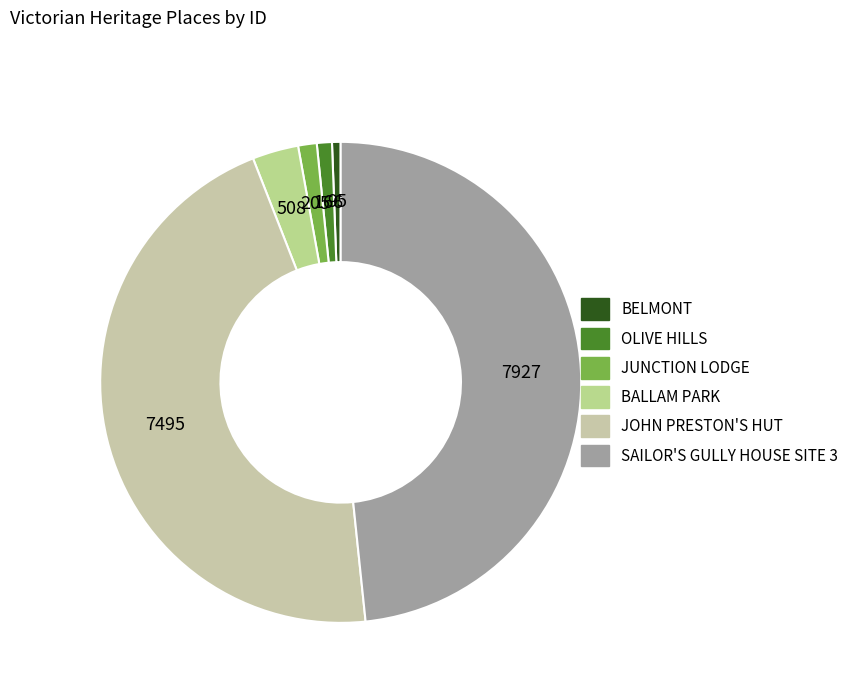

Which slice is the smallest?

BELMONT